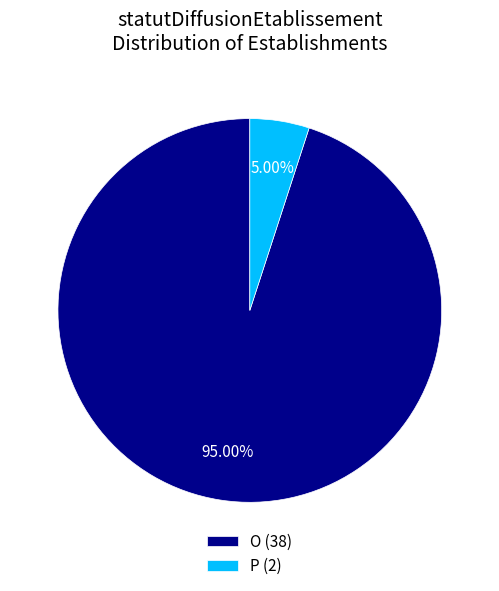

What is the smallest slice in the pie chart?

P